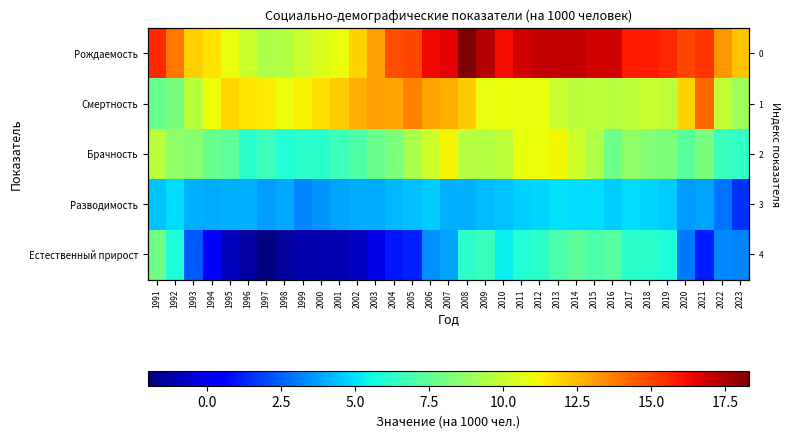

What is the sum of the Смертность values at 1991 and 2005?

21.4